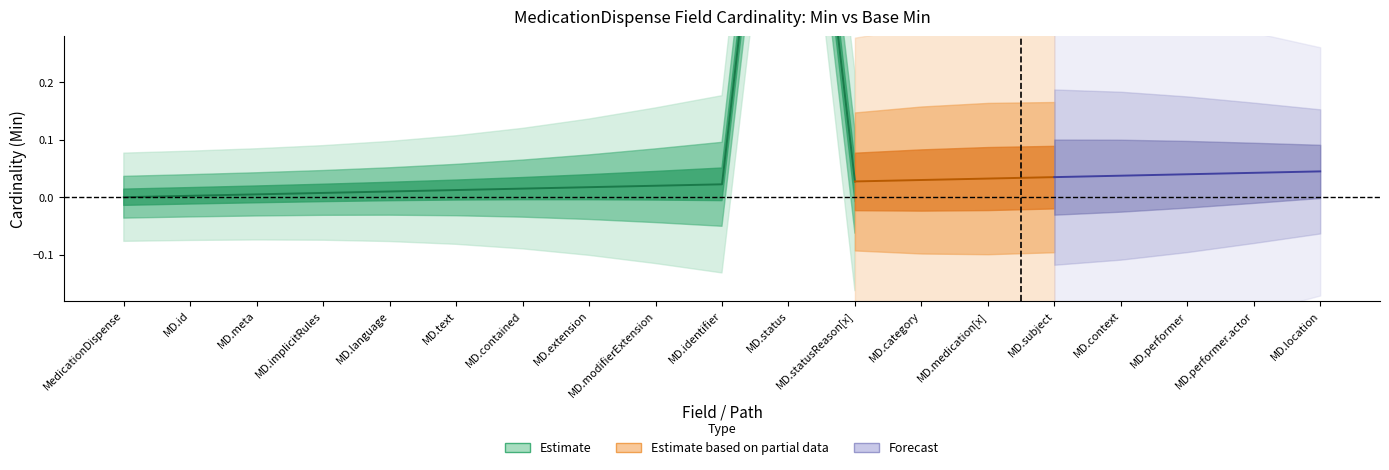

Is this an area chart (filled region under the line)?

No